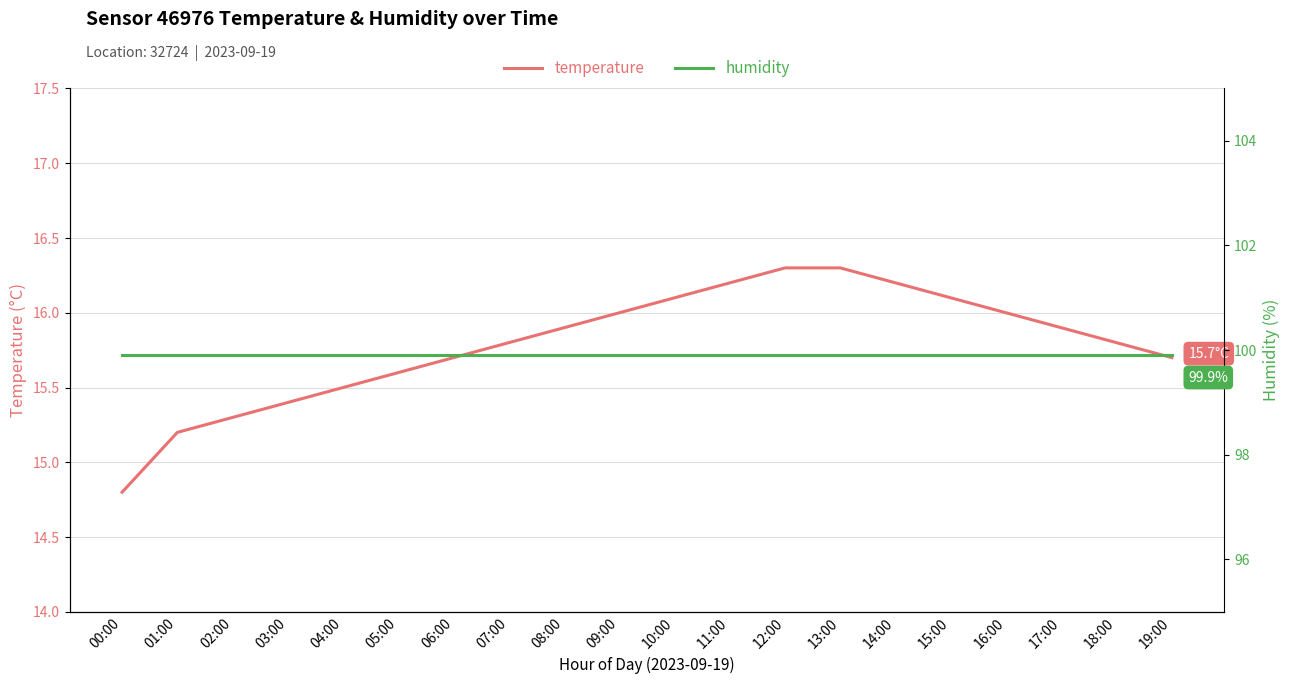

True or false: humidity has a value of 99.9 at 19:00.

True